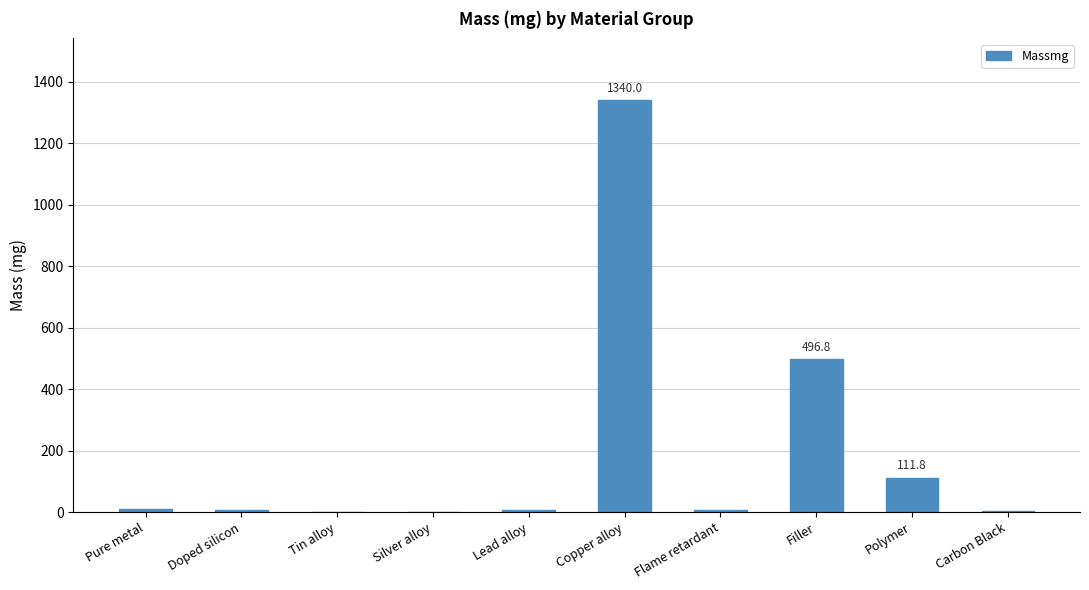

At which category does the chart reach its peak across all series?

Copper alloy